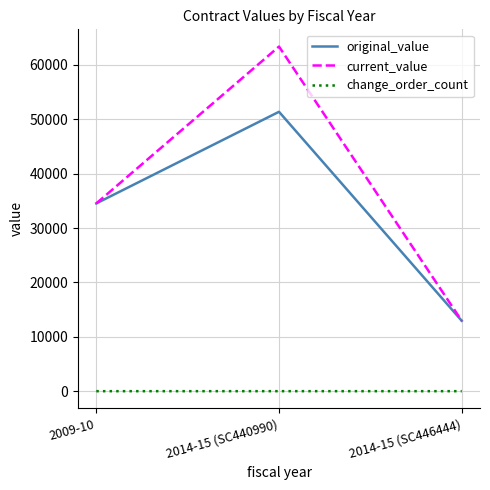

What is the total value across all series at 2009-10?

69080.0